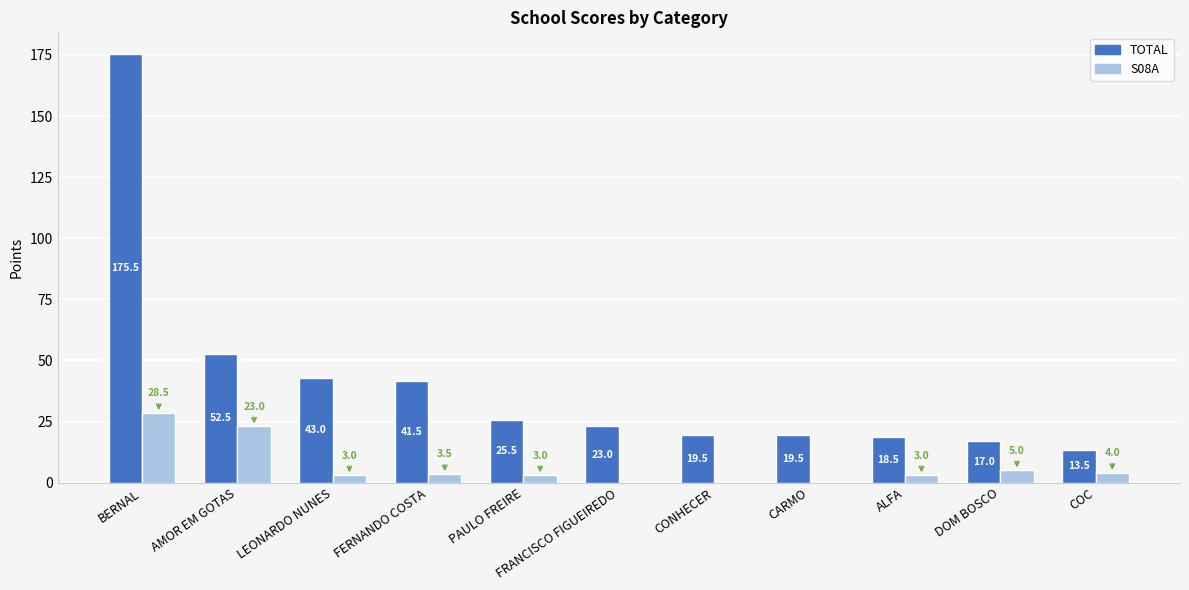

How many groups of bars are there?

11